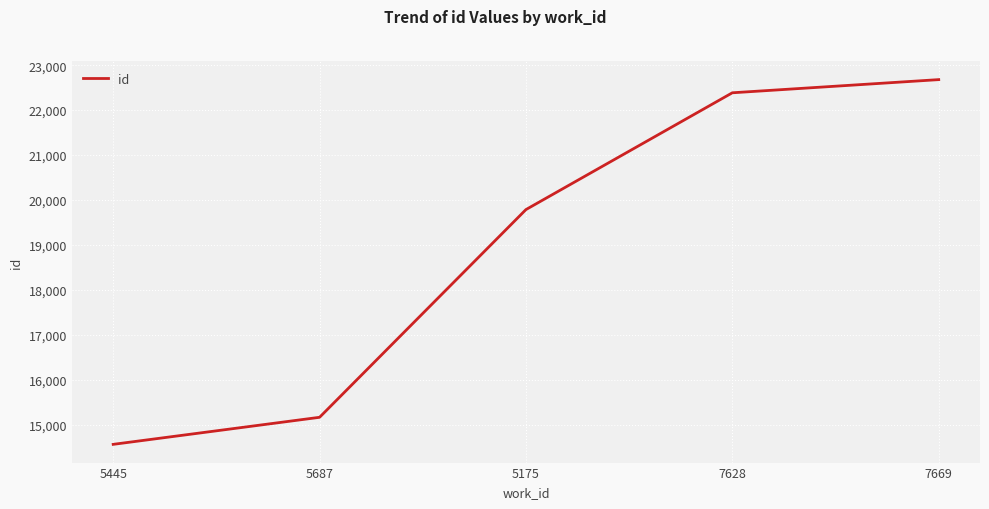

Reading left to right, transcribe all the data shown in this chart.

5445=14561	5687=15163	5175=19786	7628=22385	7669=22678